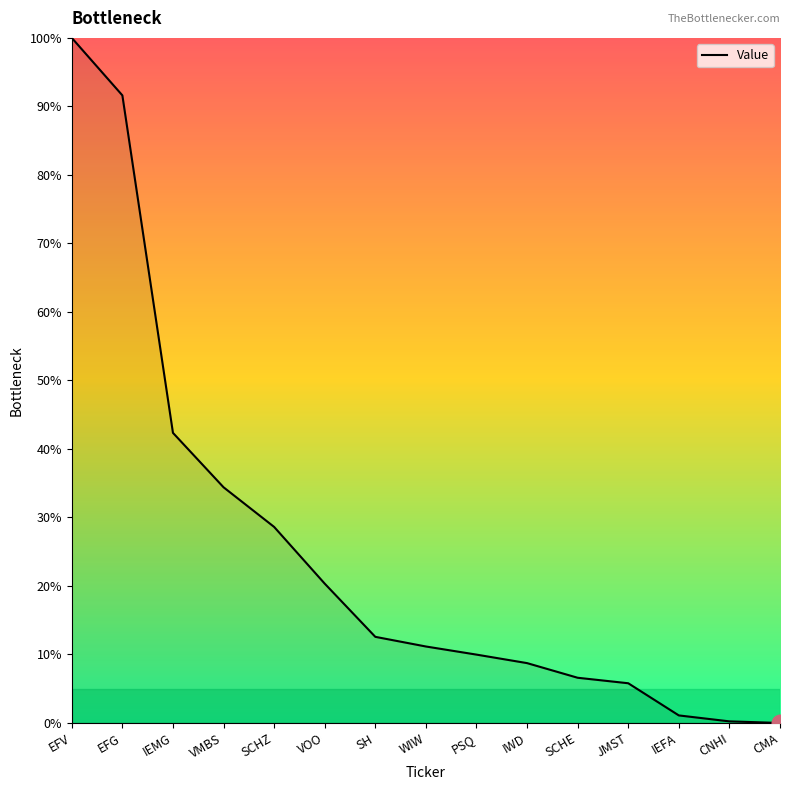

Which category has the highest value across all series?

EFV